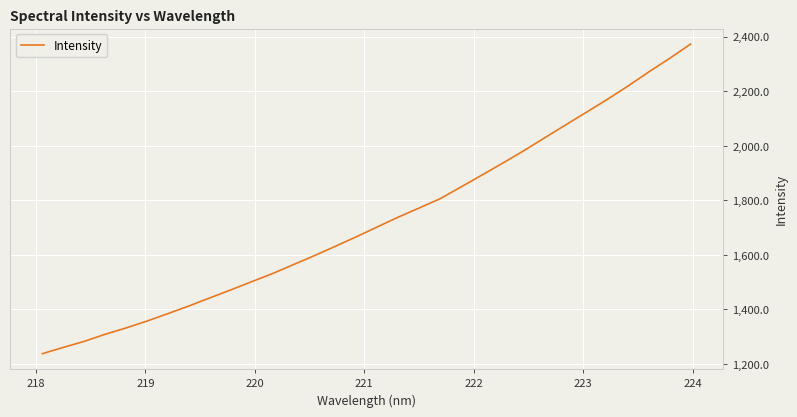

What is the maximum value shown in the chart?

2373.0